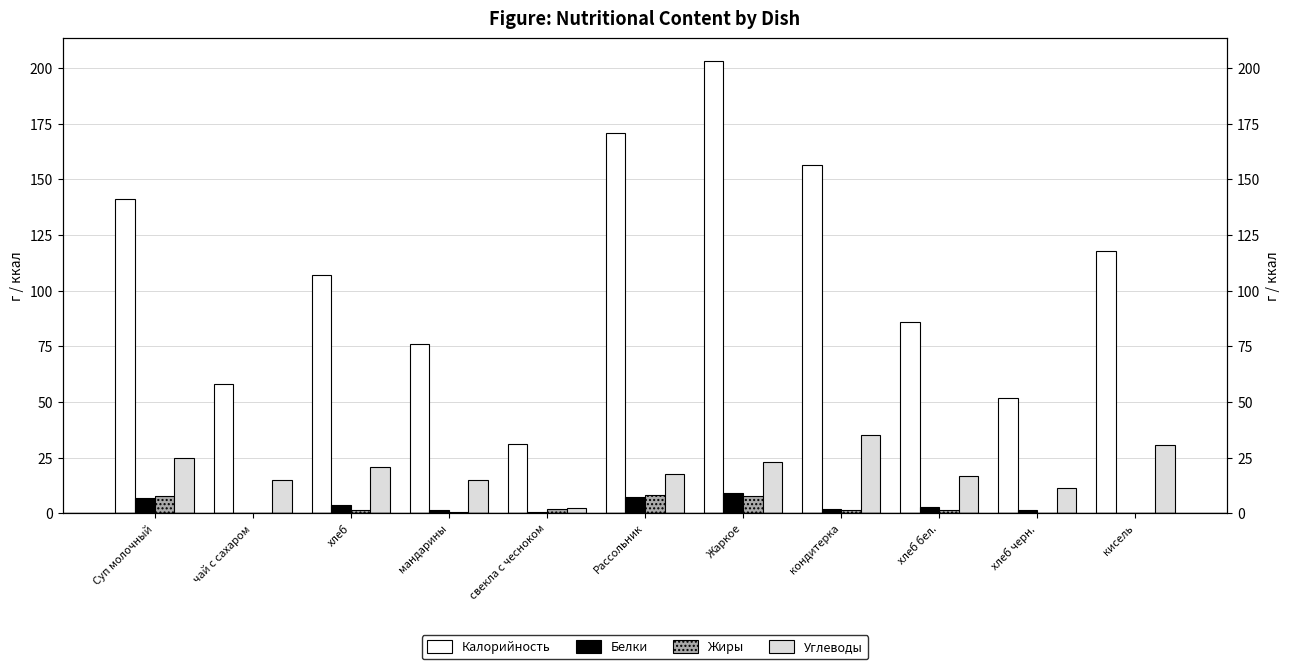

What is the label of the 5th bar from the right?

Жаркое